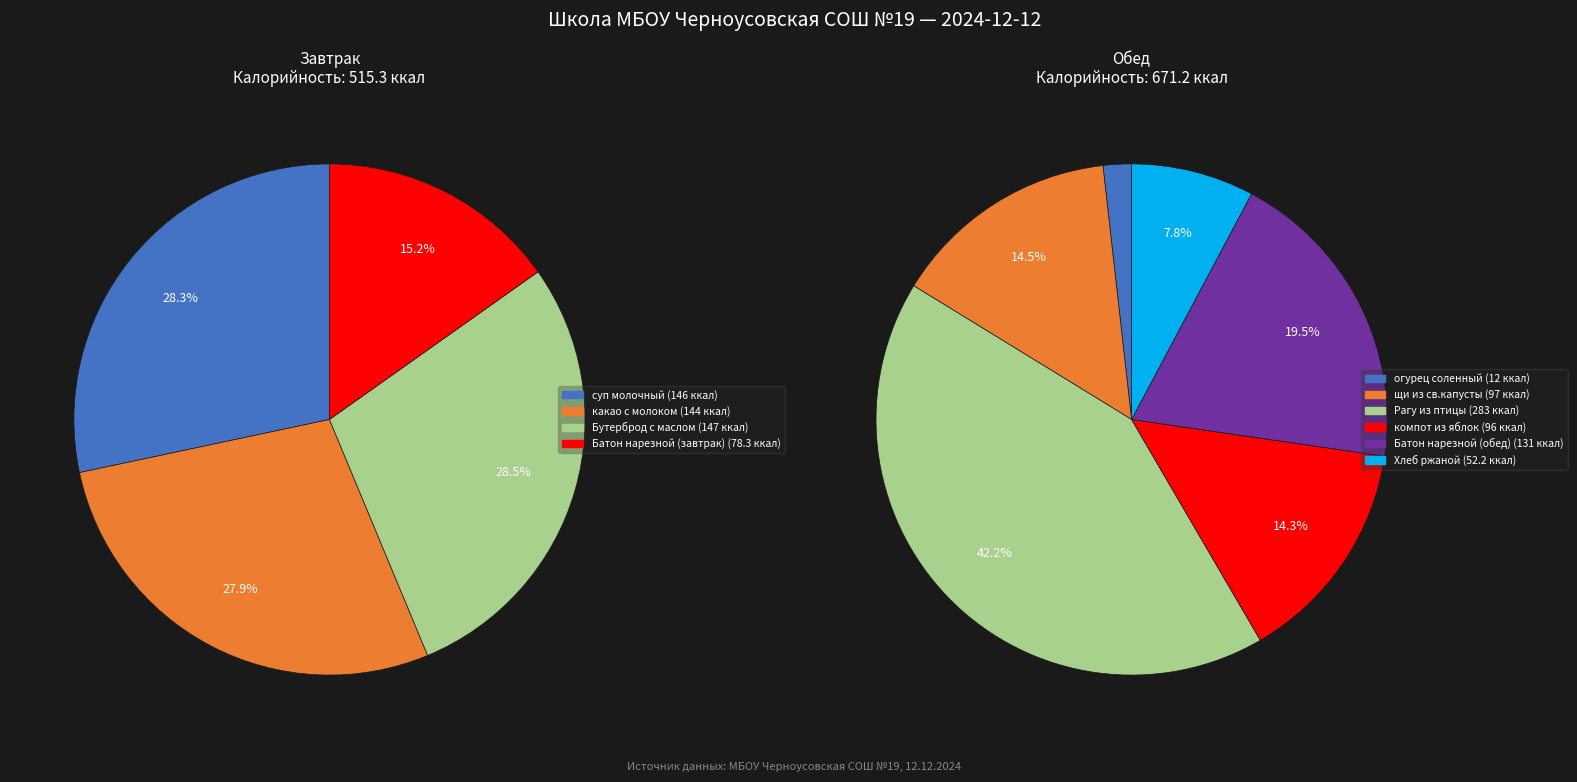

Which has a higher value, Бутерброд с маслом or Батон нарезной (обед)?

Бутерброд с маслом